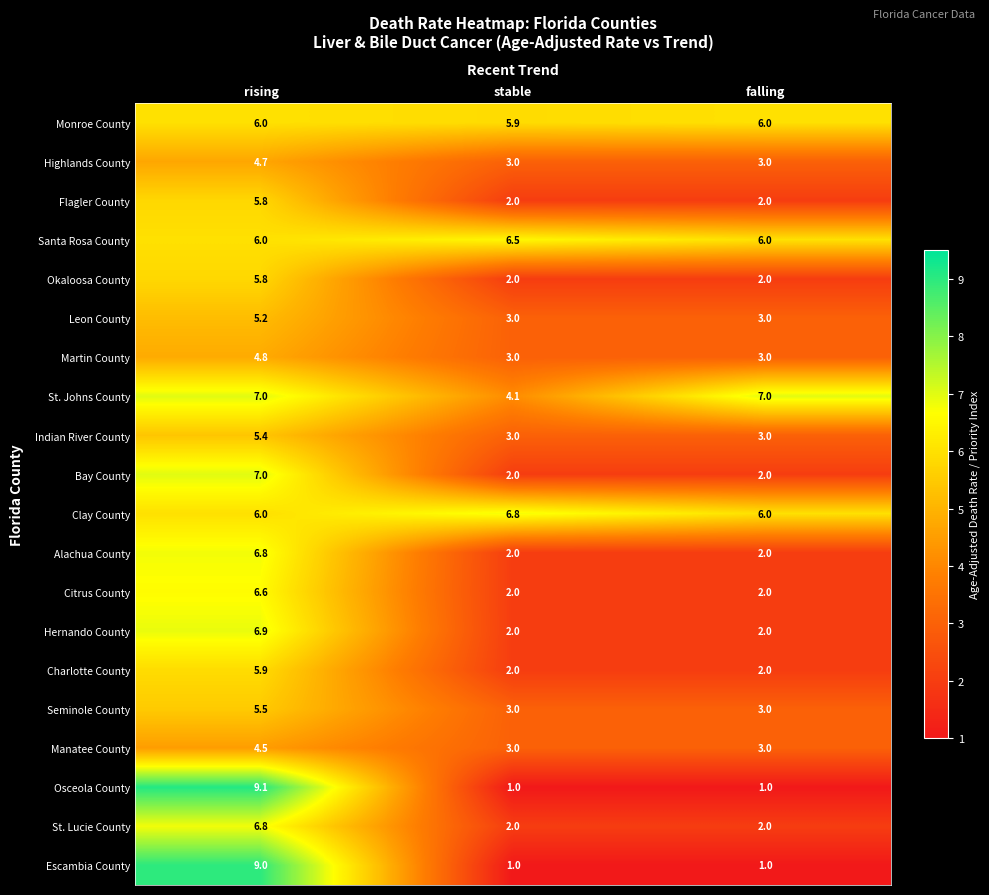

What is the approximate value of Hernando County at rising?

6.9